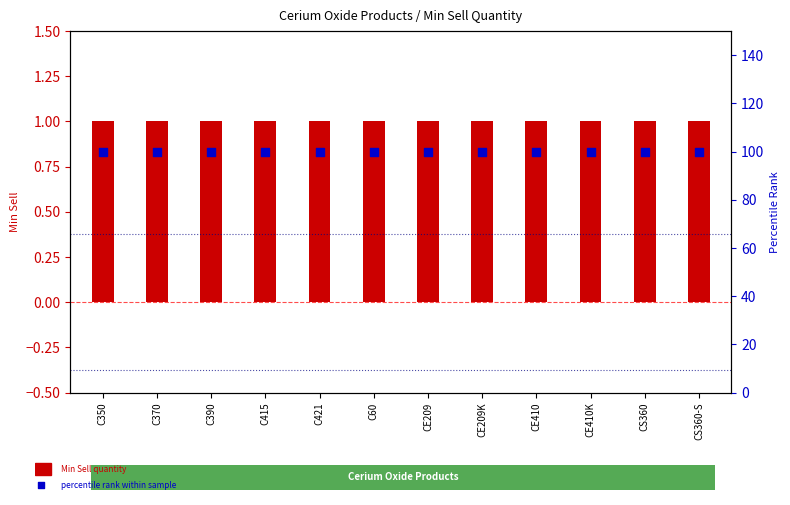

At how many categories does at least one series exceed 51?

12